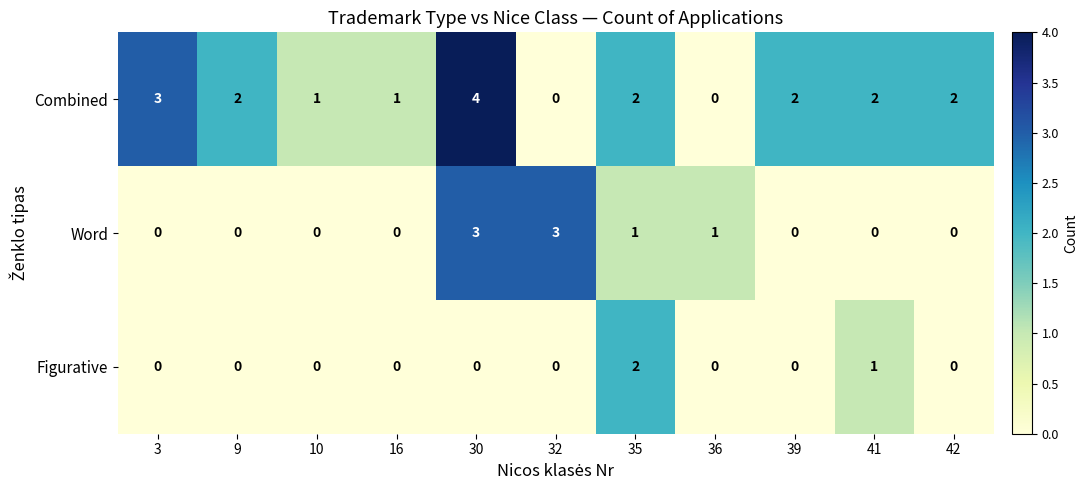

The value of Combined at 36 is -1. True or false?

False